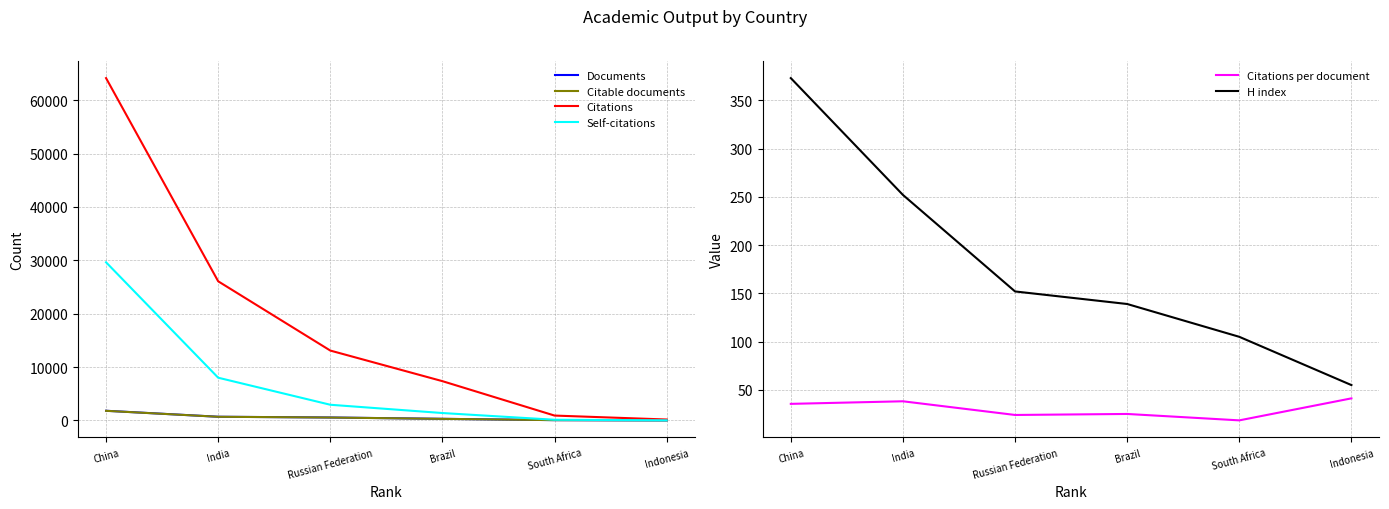

Is the value of Citations per document at China greater than the value of H index at China?

No